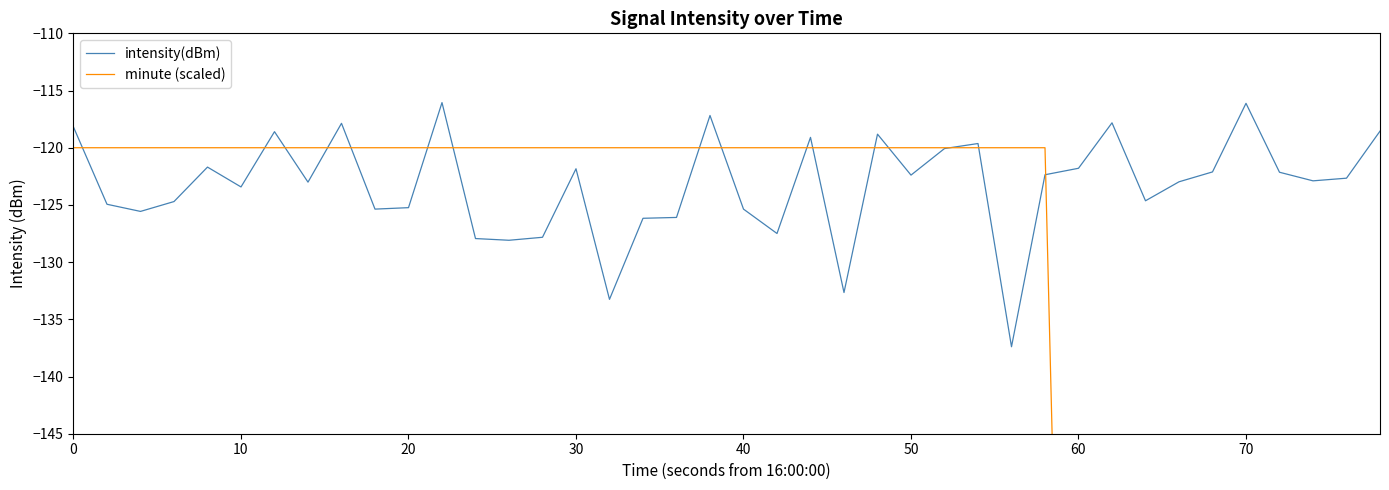

What is the lowest value of the intensity(dBm) series?

-137.4